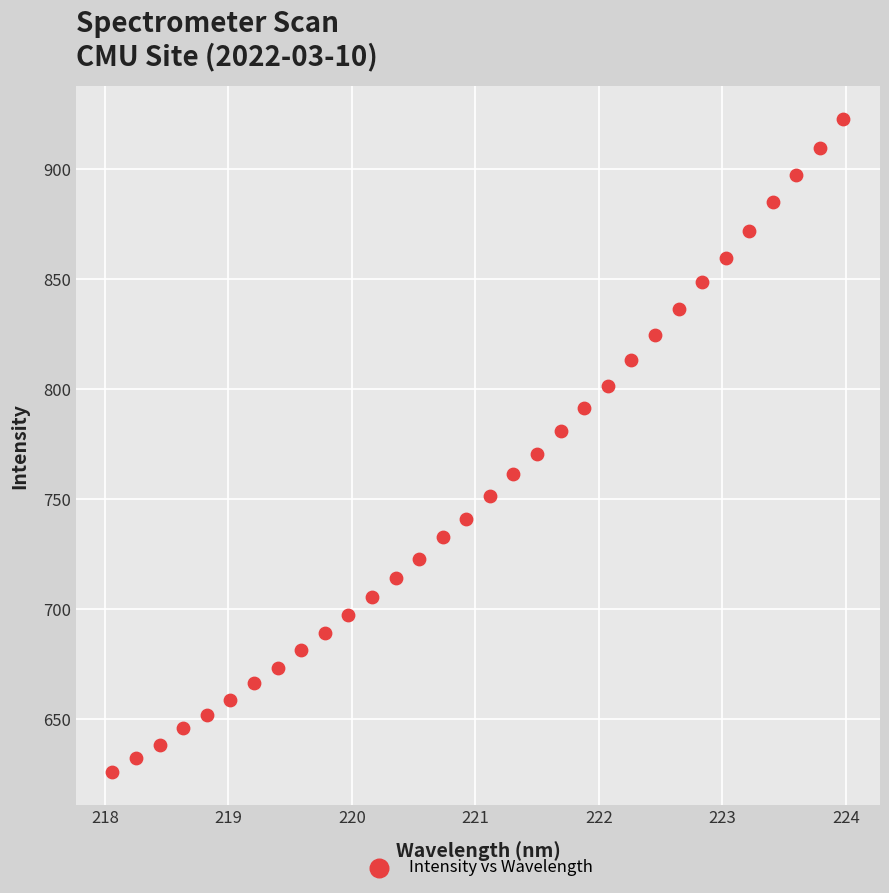

What is the range of Y values (max minus min)?

297.0